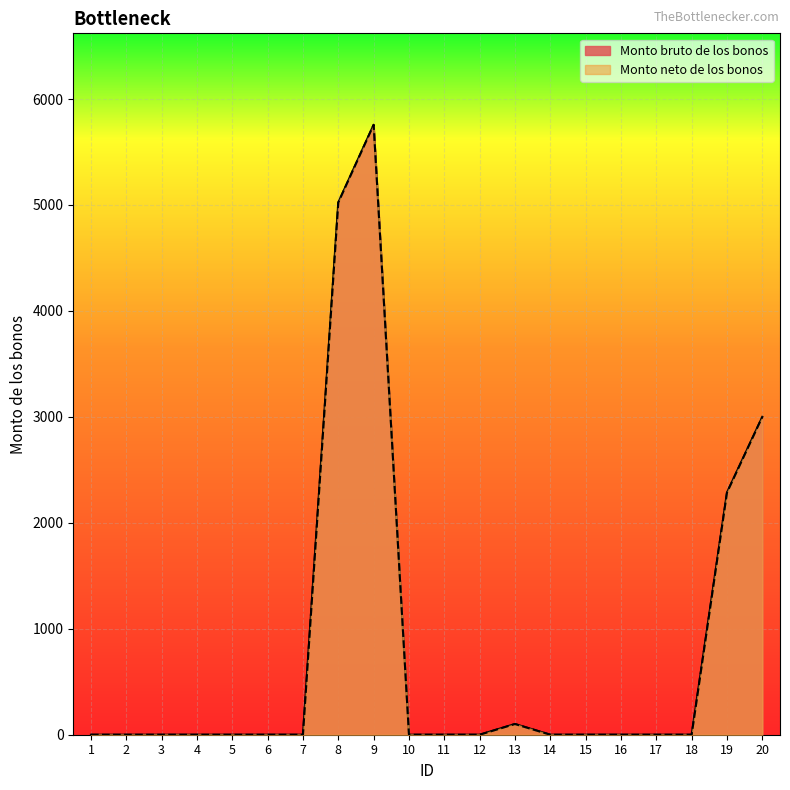

Is the value of Monto bruto de los bonos at 5 greater than the value of Monto neto de los bonos at 10?

No